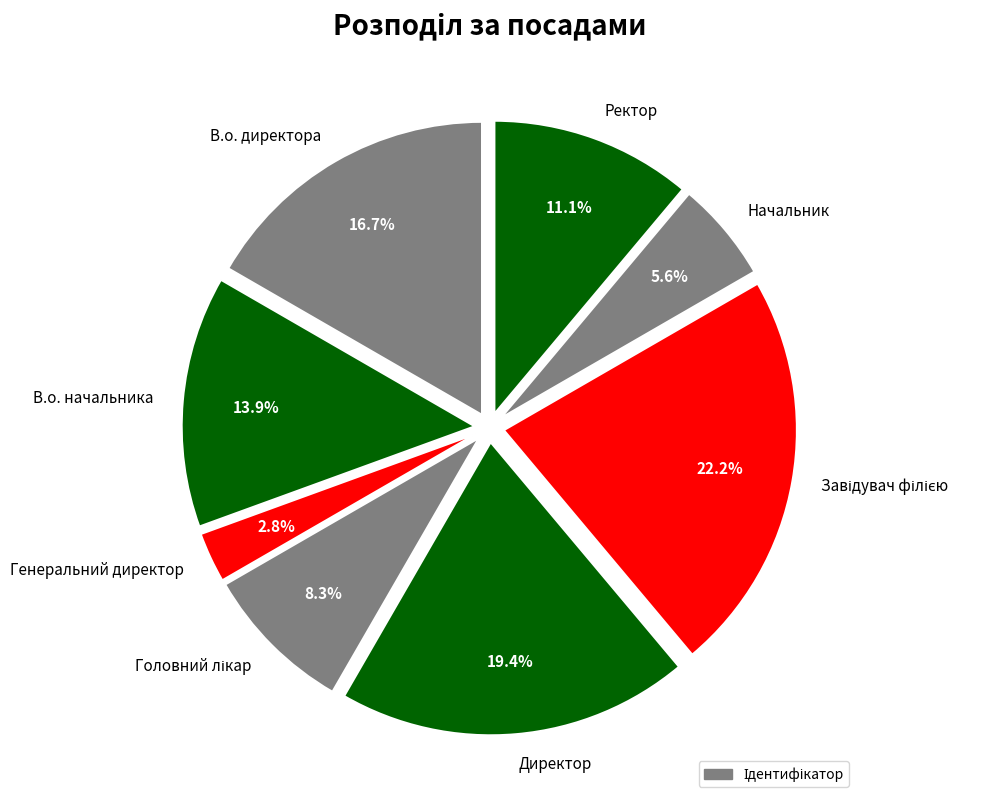

Does Генеральний директор account for over 50% of the chart?

No